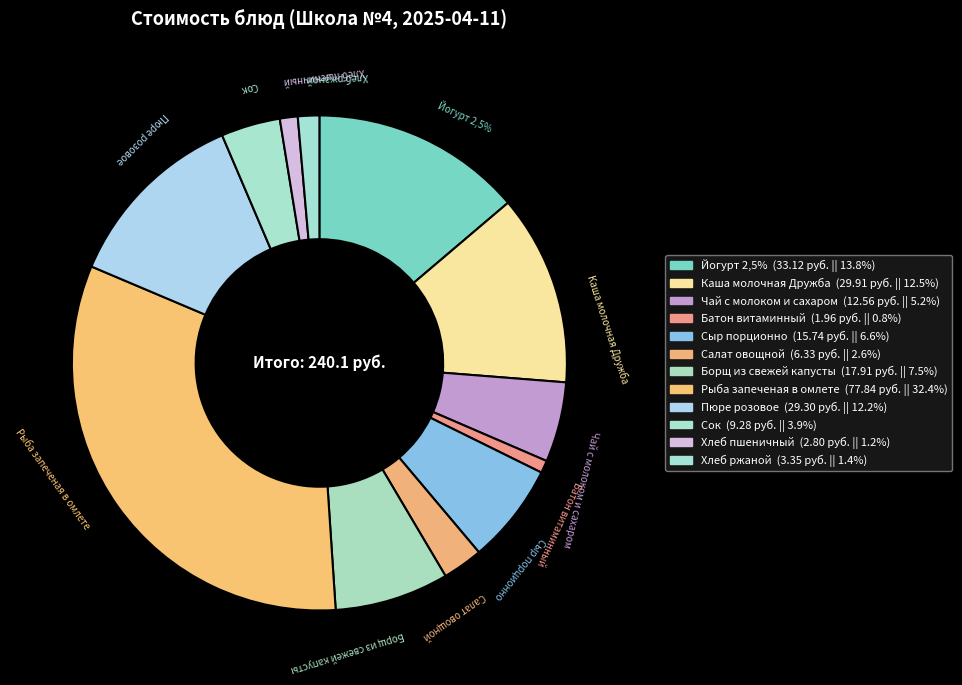

What is the ratio of the value at Батон витаминный to the value at Каша молочная Дружба?

0.1